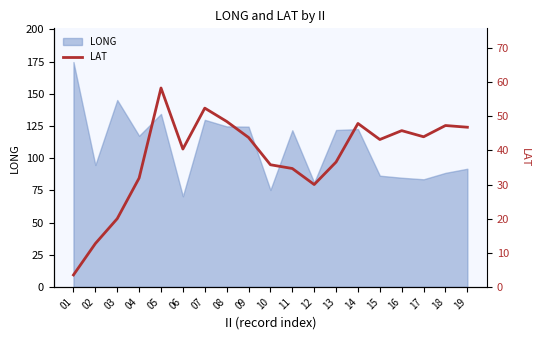

What is the difference between the maximum and minimum values?

54.8